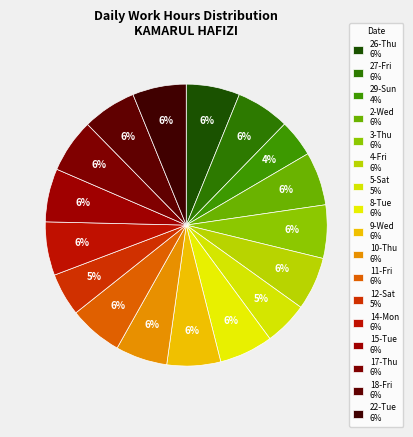

What percentage is the 10-Thu slice, to the nearest percent?

6%